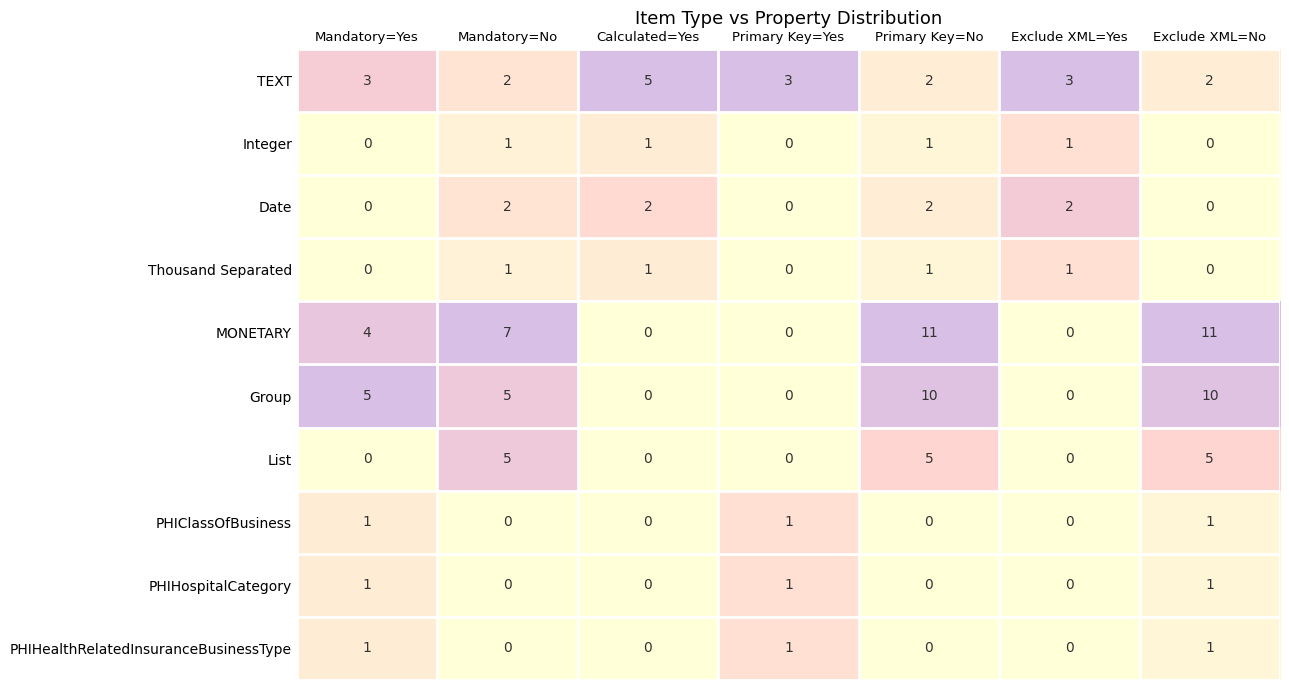

What is the total value across all series at Mandatory=No?

23